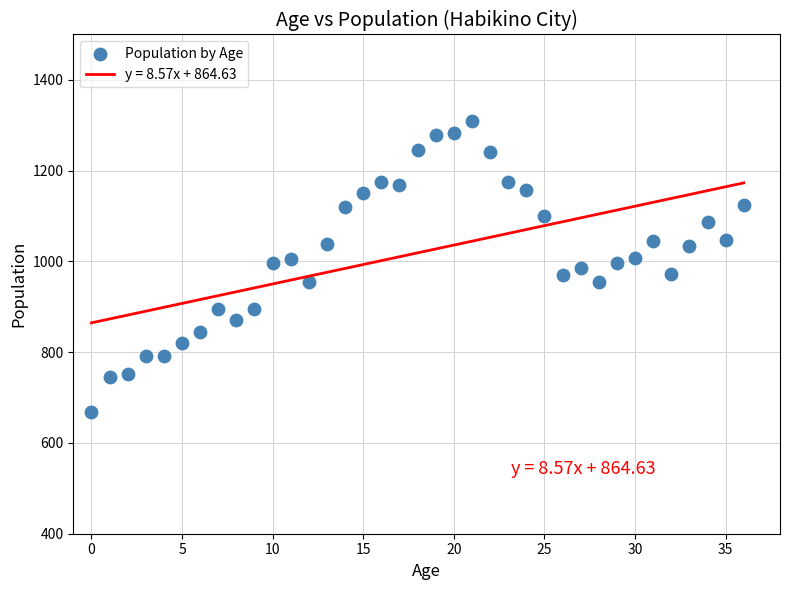

What is the range of Y values (max minus min)?

641